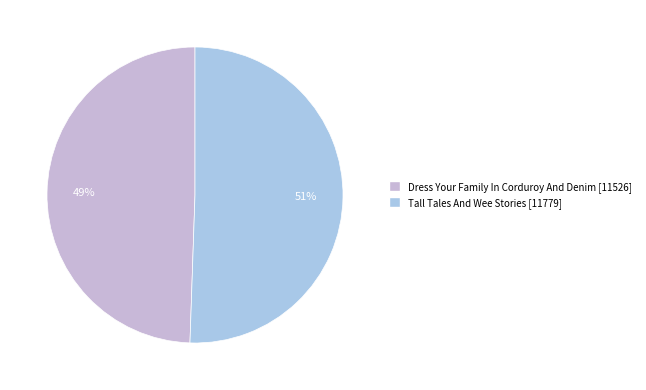

To the nearest percent, what is the combined percentage of Tall Tales And Wee Stories and Dress Your Family In Corduroy And Denim?

100%